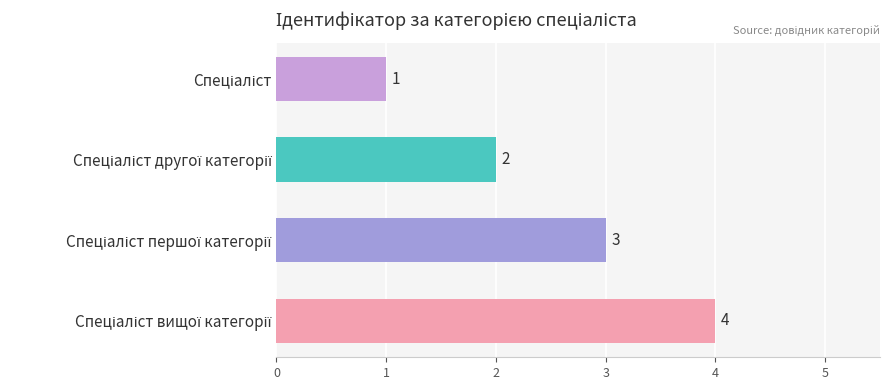

Count the values in the range 2 to 4.

3